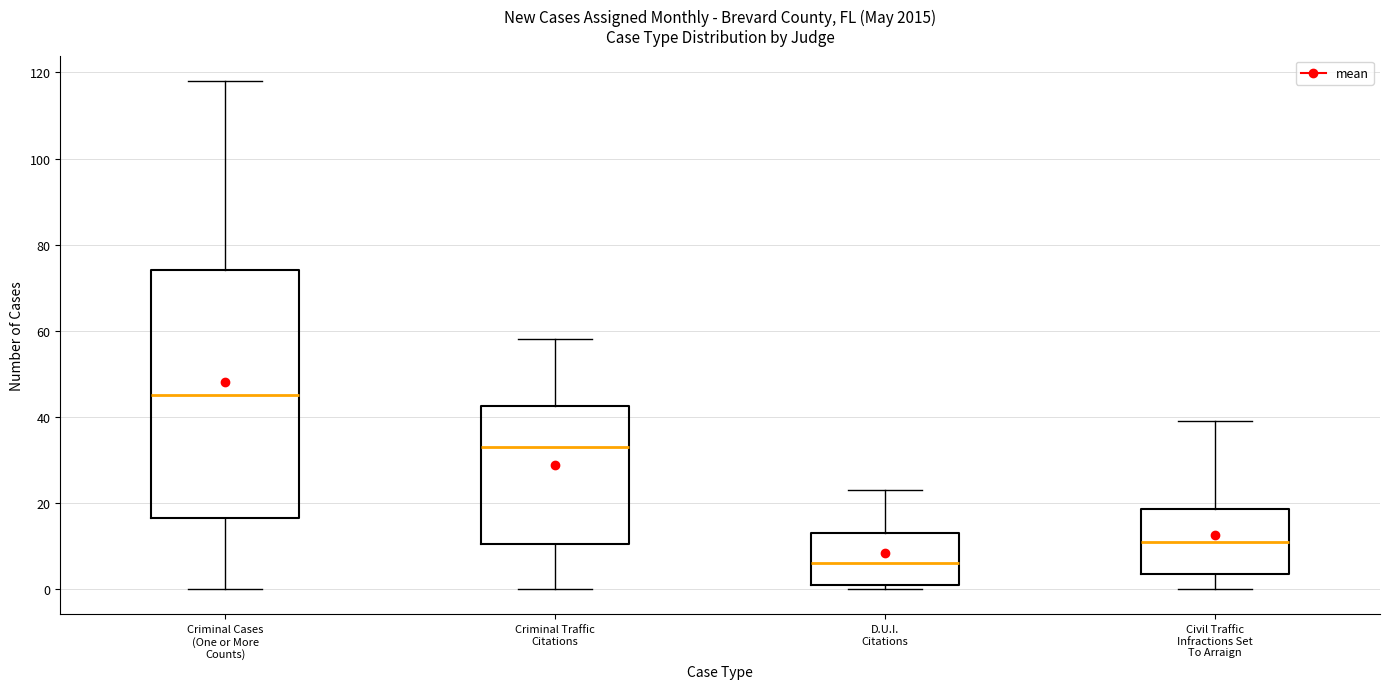

Which box is the tallest, from its lower edge to its upper edge?

Criminal Cases (One or More Counts)